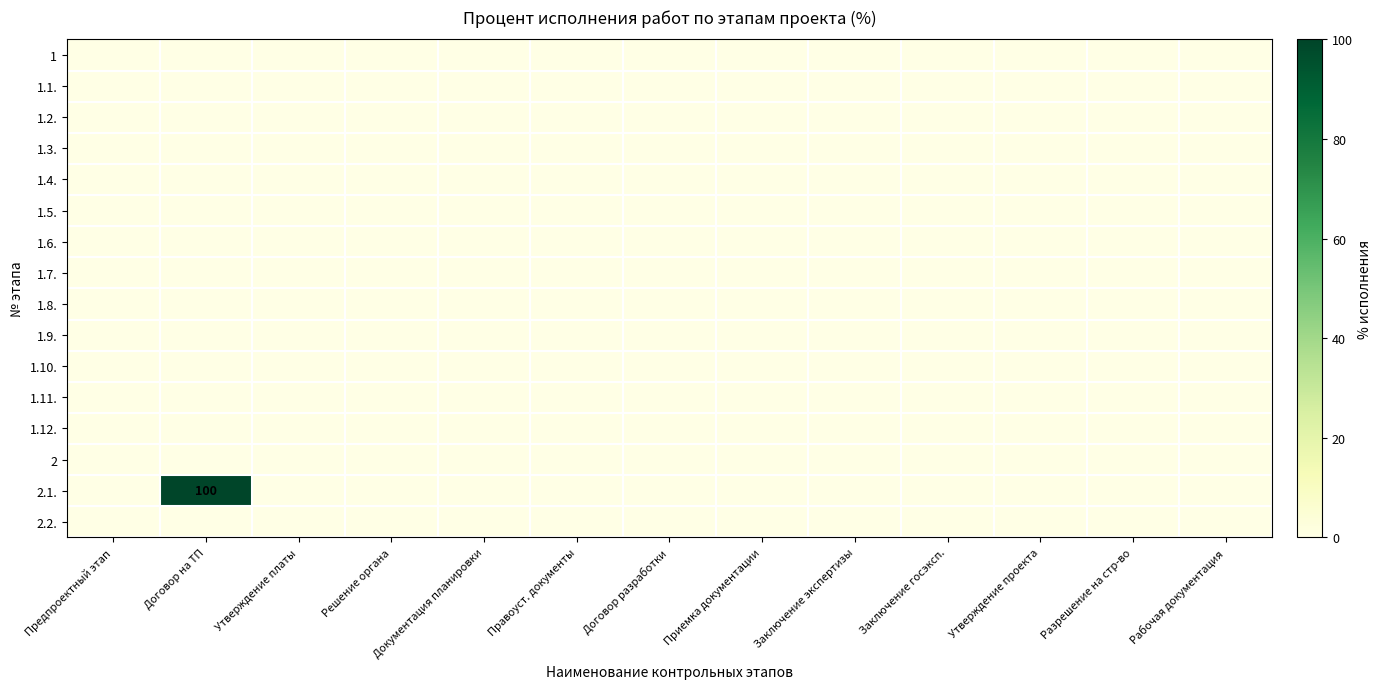

At which label is 1.6. closest to 0?

Предпроектный этап